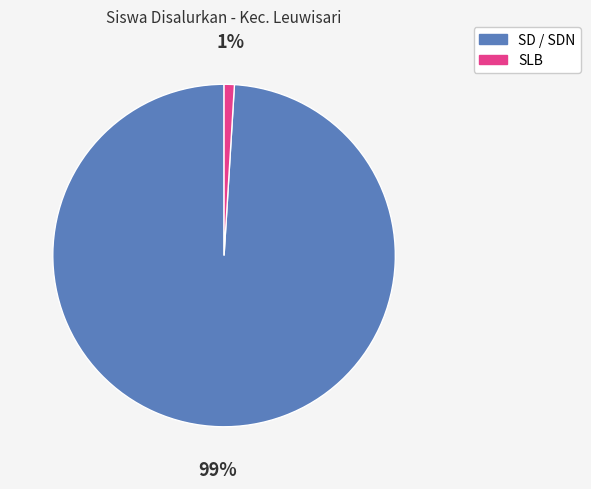

To the nearest percent, what is the average slice percentage?

50%